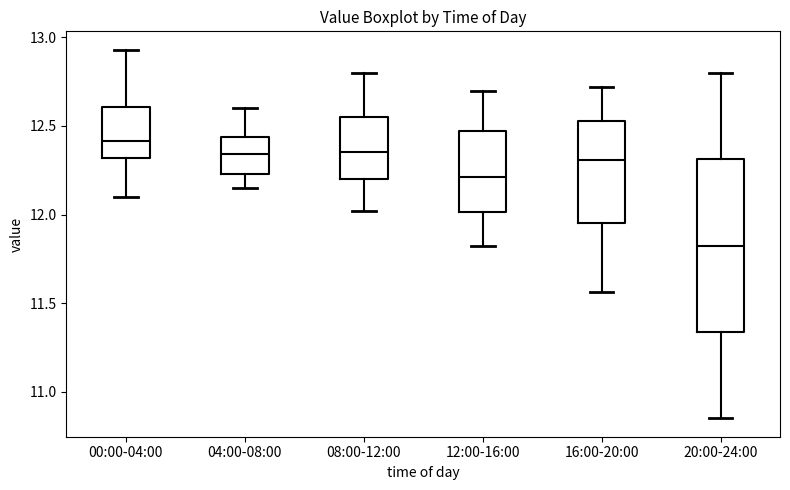

Which box is the tallest, from its lower edge to its upper edge?

20:00-24:00